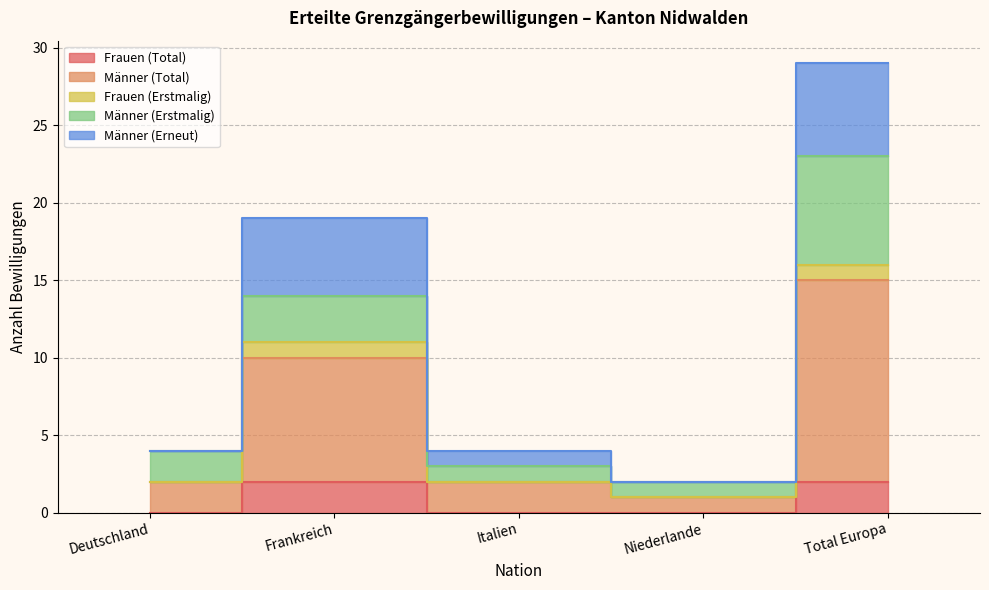

At which category does Männer (Total) reach its first local valley?

Niederlande